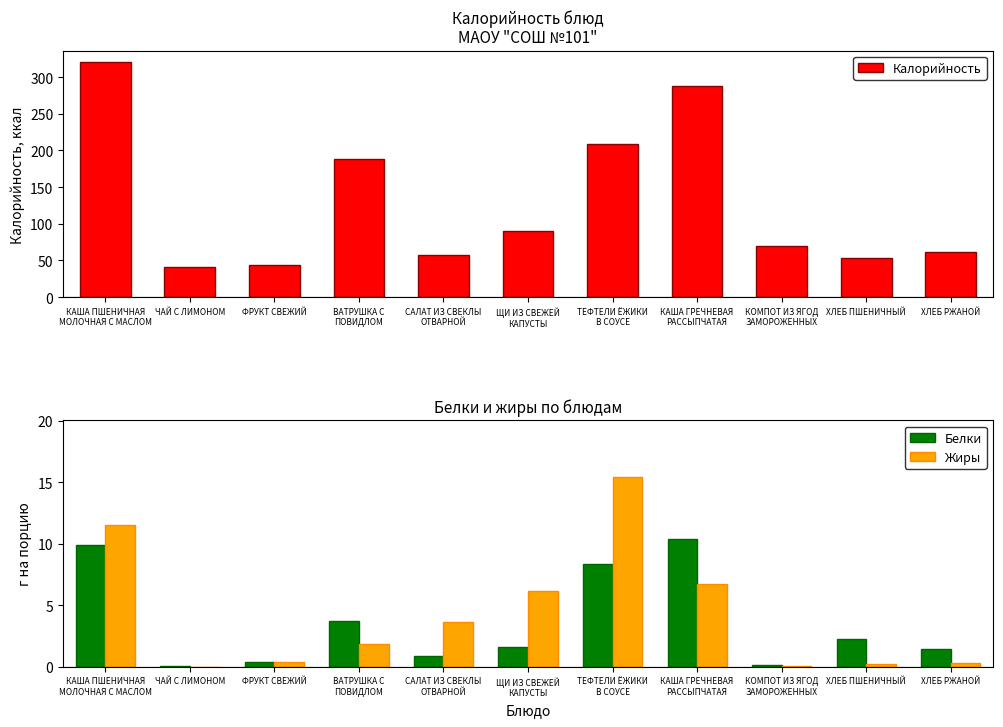

Rank the series at КАША ГРЕЧНЕВАЯ
РАССЫПЧАТАЯ from lowest to highest value.

Жиры, Белки, Калорийность